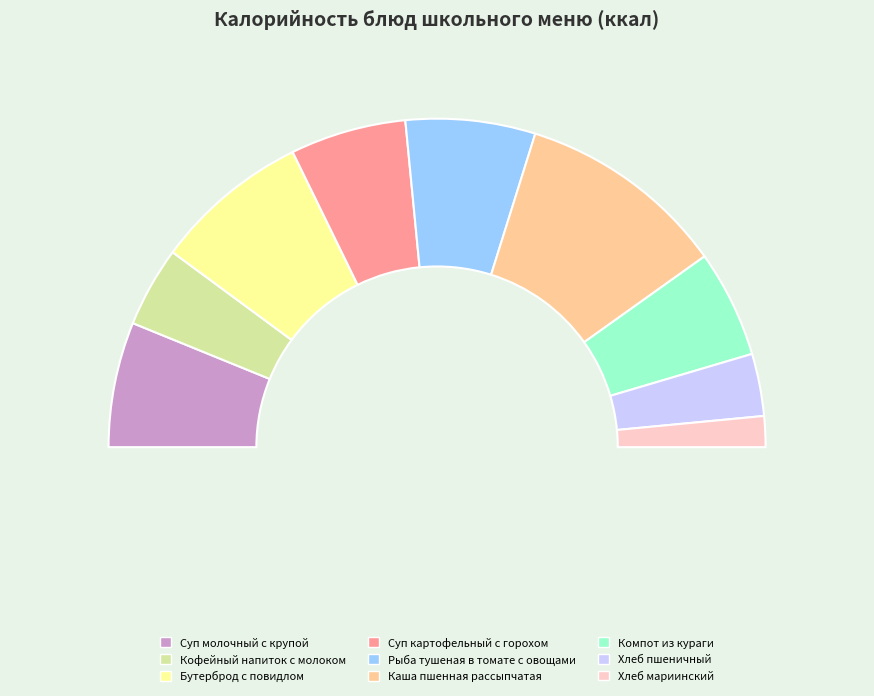

What is the largest slice in the pie chart?

Каша пшенная рассыпчатая